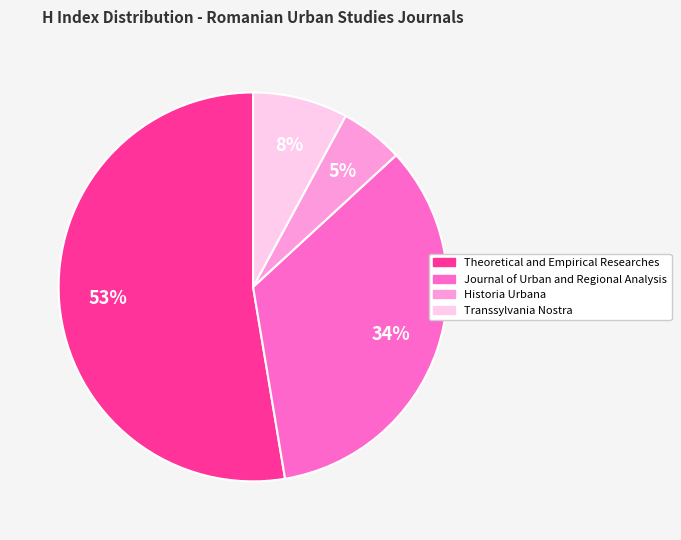

Which category has the biggest portion of the pie?

Theoretical and Empirical Researches